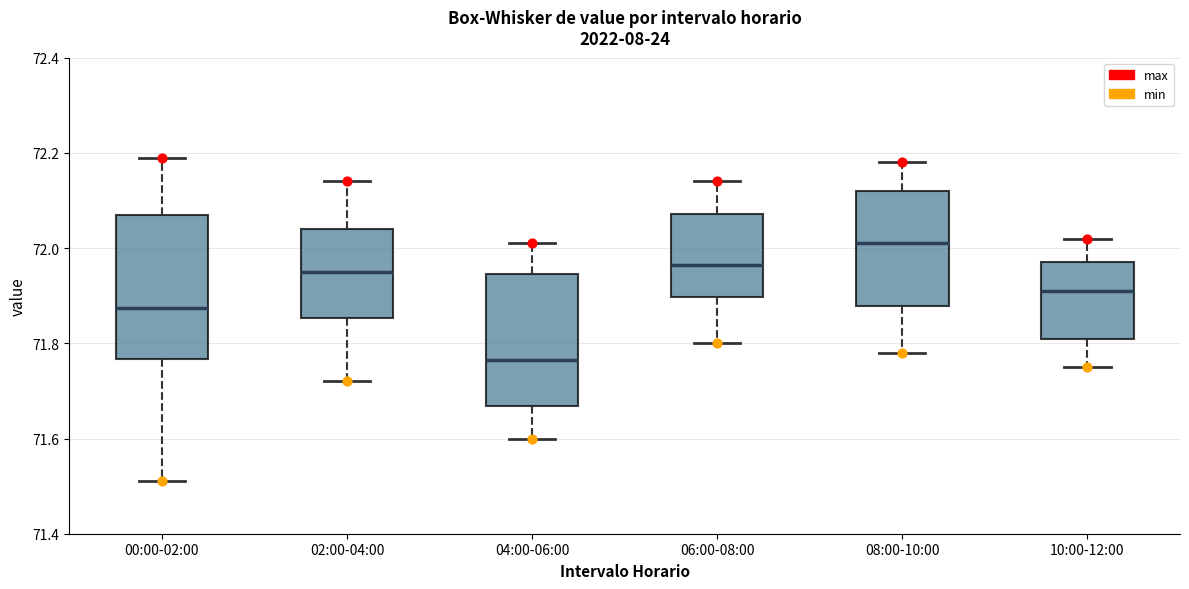

Which box is the tallest, from its lower edge to its upper edge?

00:00-02:00